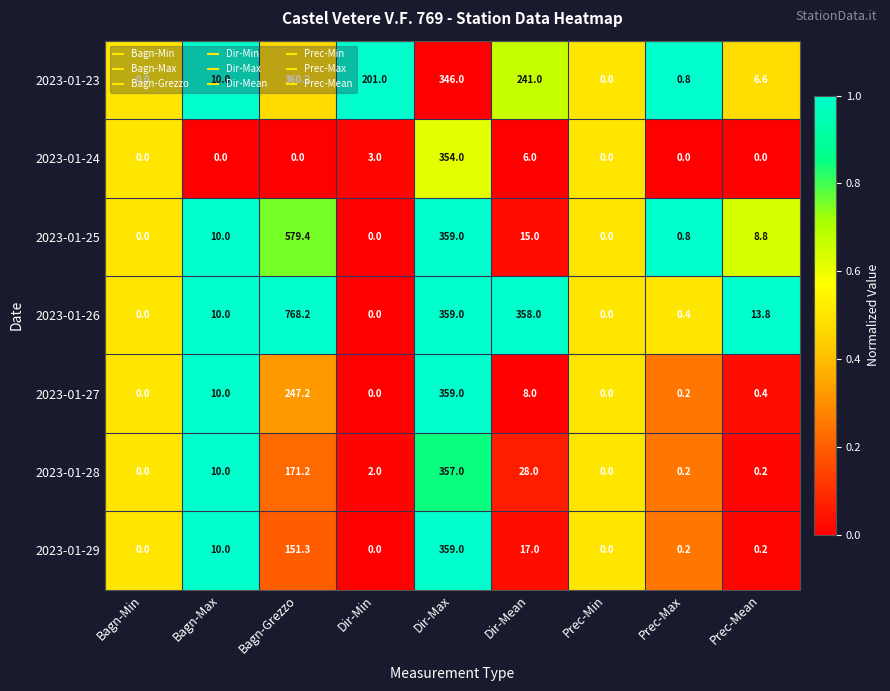

Which series has the largest total across all categories?

2023-01-26